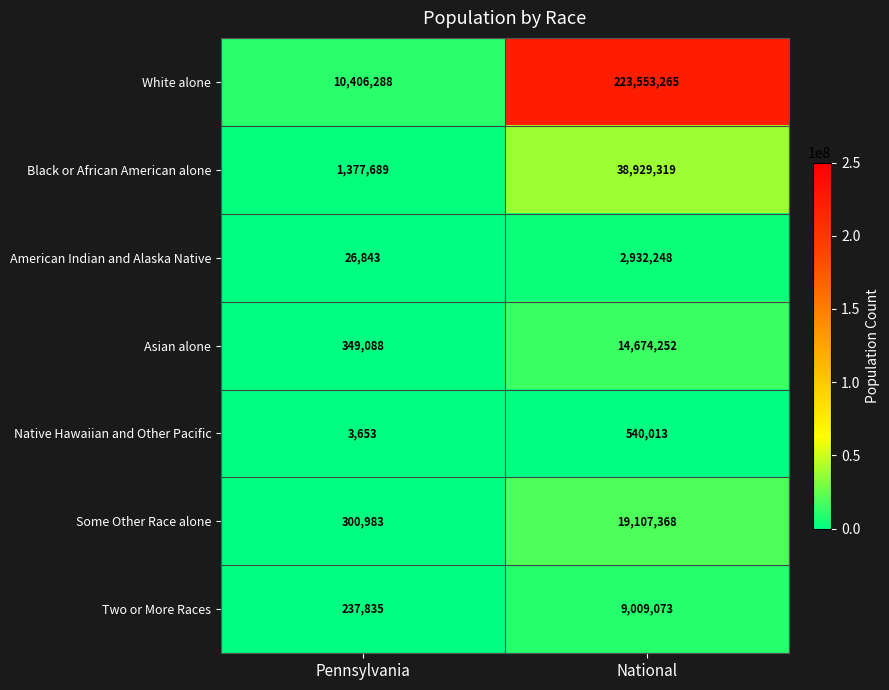

Rank the series by their maximum value, from lowest to highest.

Native Hawaiian and Other Pacific, American Indian and Alaska Native, Two or More Races, Asian alone, Some Other Race alone, Black or African American alone, White alone